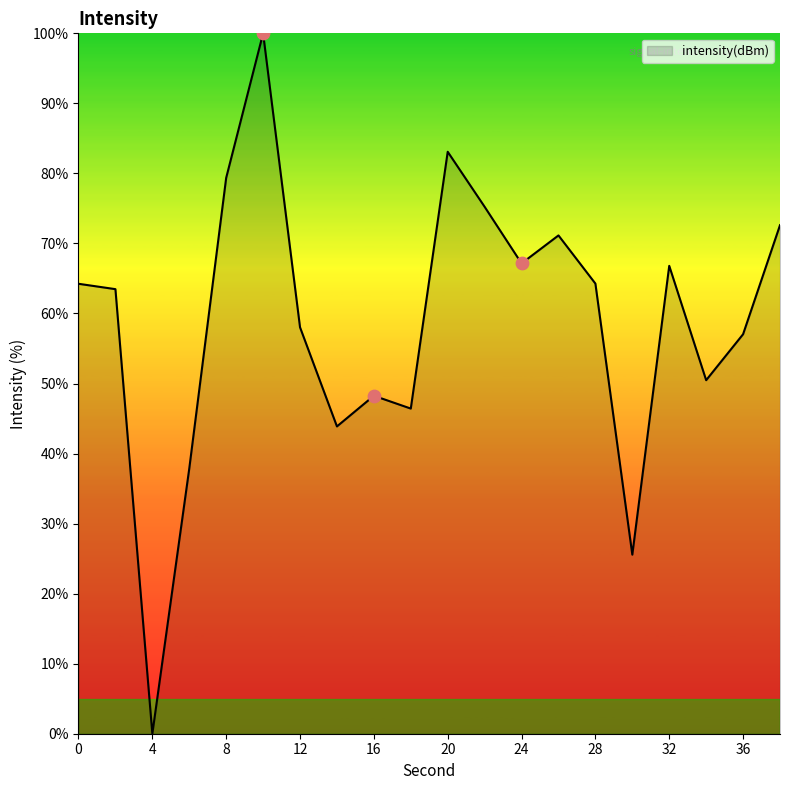

What is the greatest value displayed?

100.0